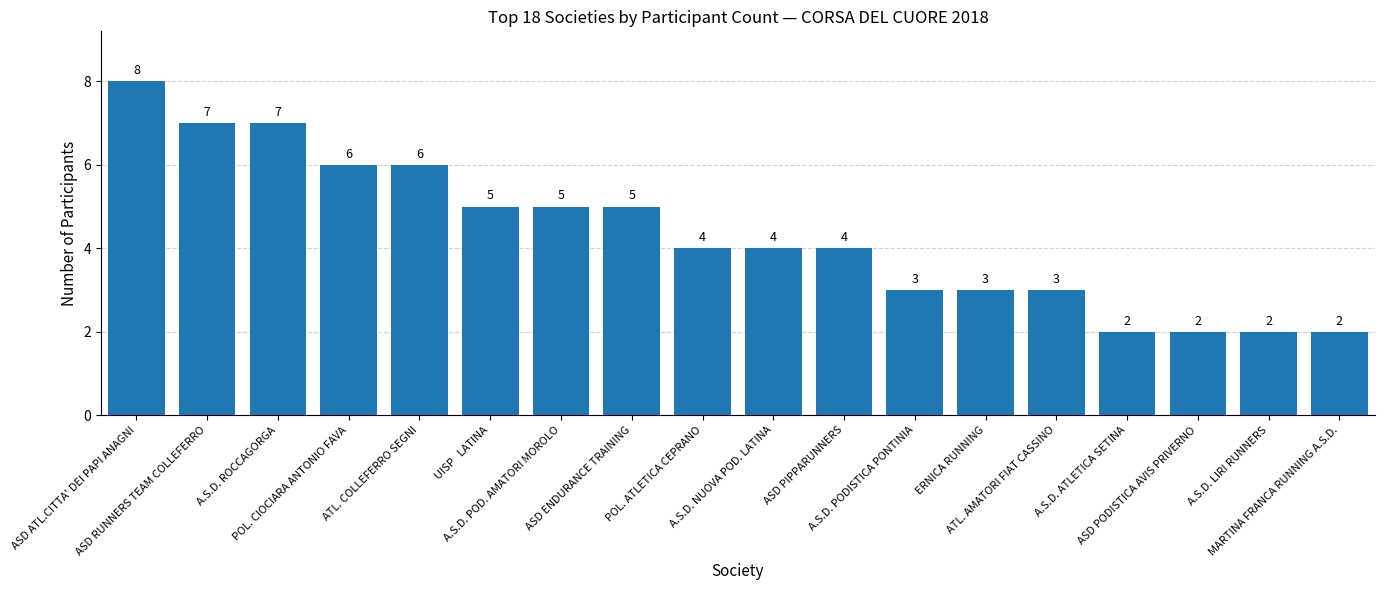

What position from the left is ERNICA RUNNING?

13